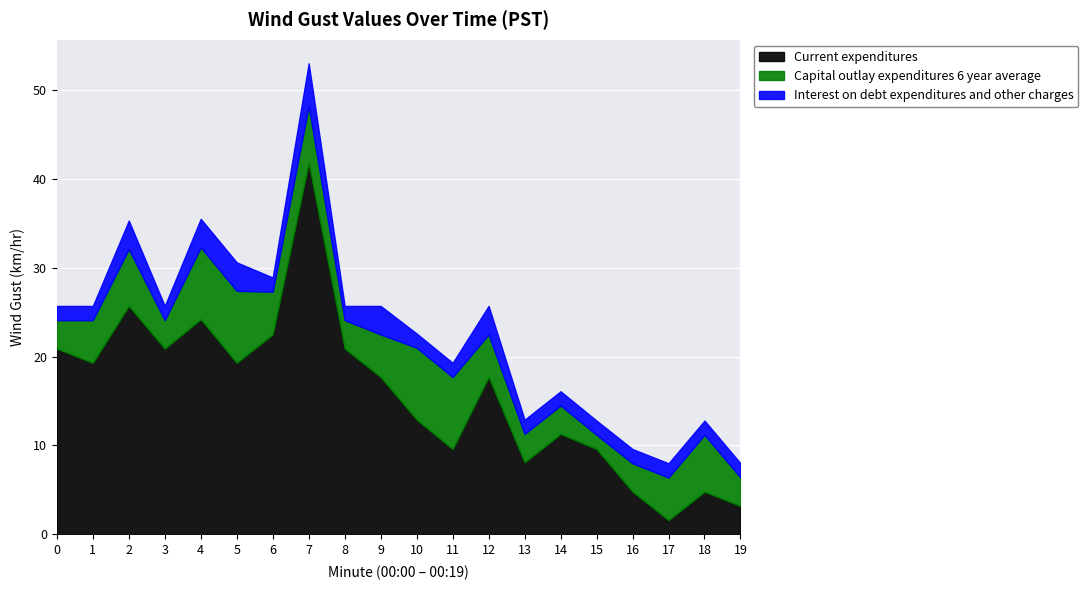

True or false: Capital outlay expenditures 6 year average has a value of 3.3 at 4.

False